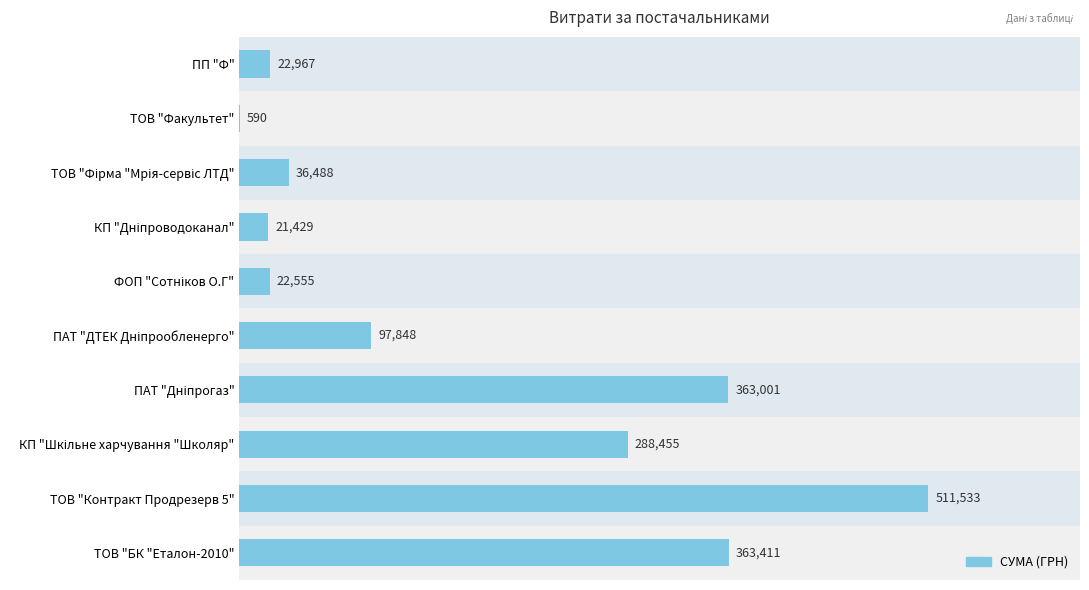

How many data points are above 97847?

5